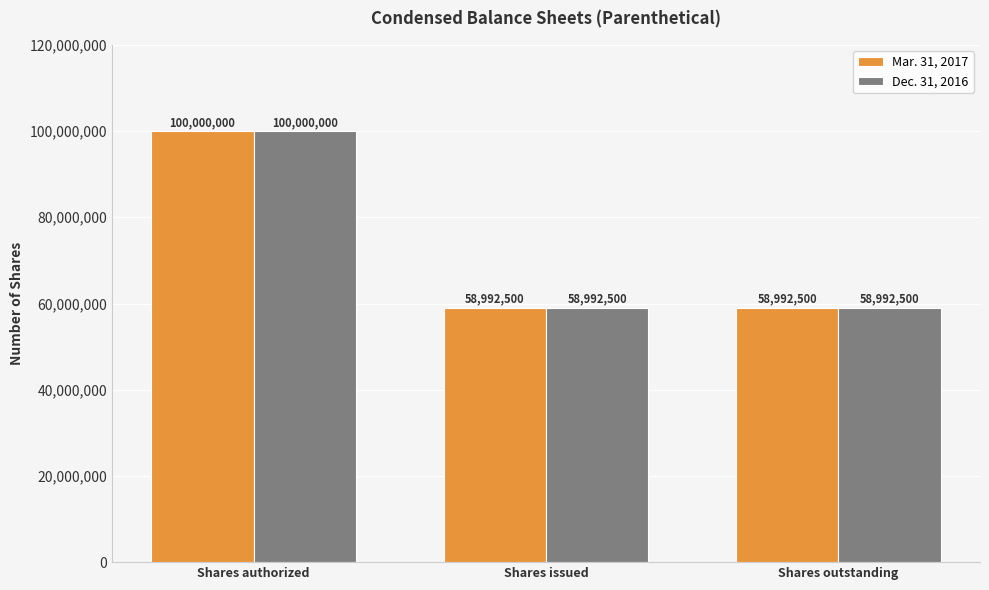

How many bars are there in total?

6